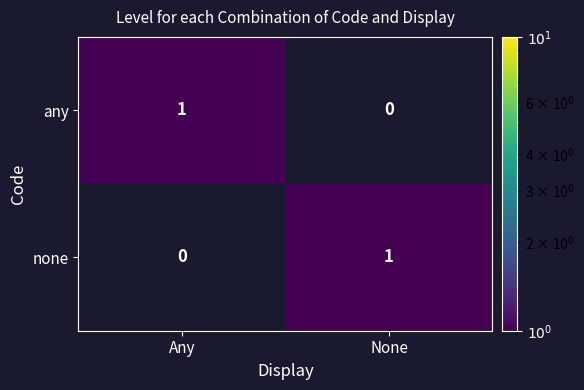

Where is none nearest to the value 0?

Any